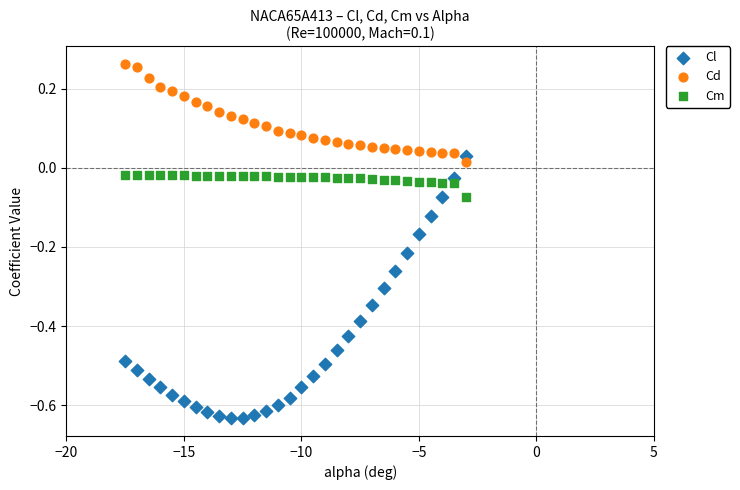

What are all the series names shown in the legend?

Cl, Cd, Cm